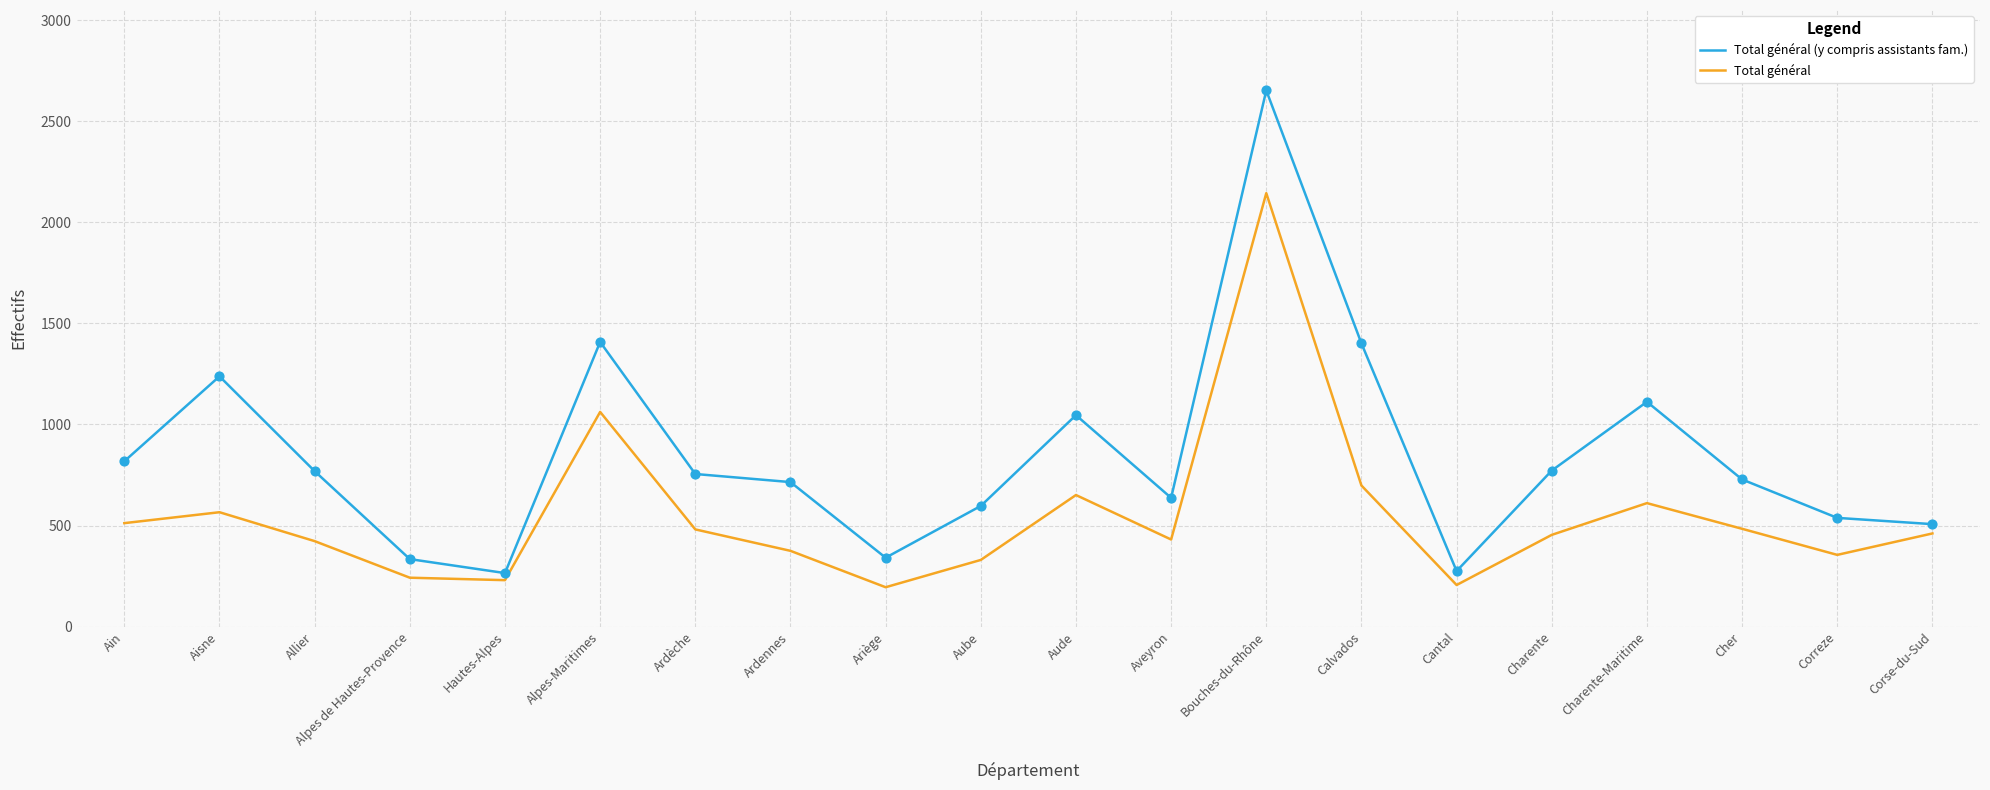

What are all the series names shown in the legend?

Total général (y compris assistants fam.), Total général